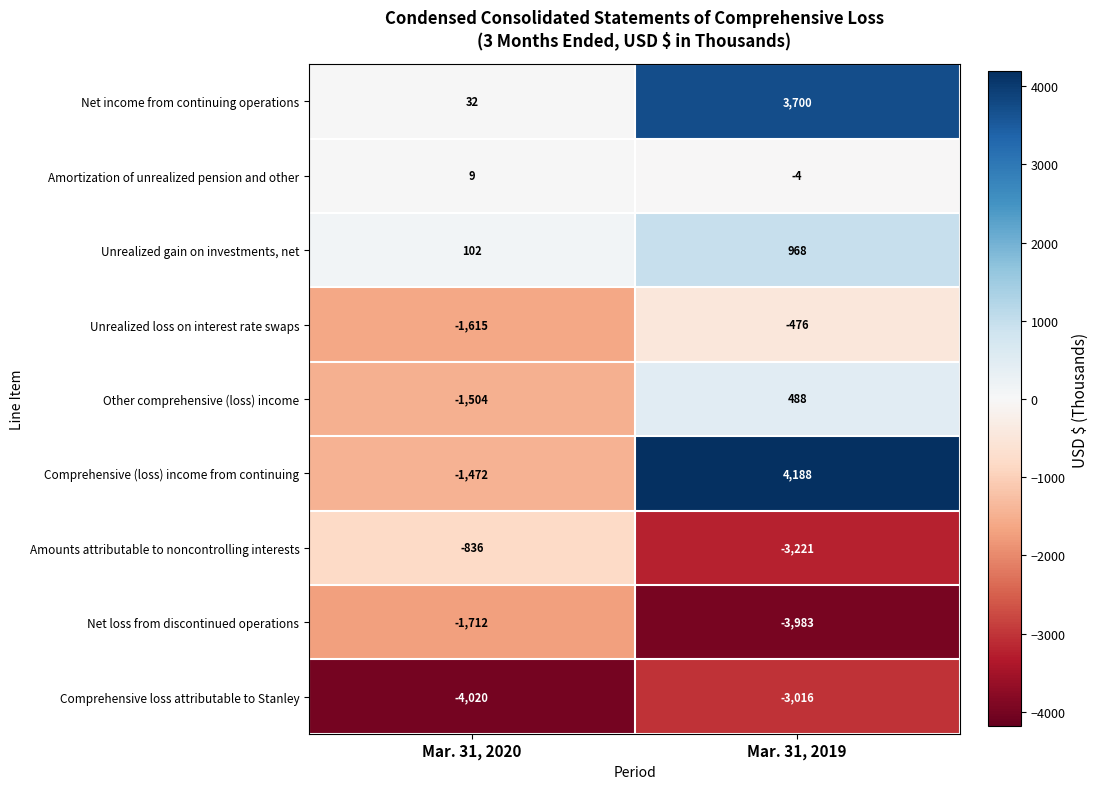

What is the difference between the maximum and minimum values in the Amounts attributable to noncontrolling interests series?

2385